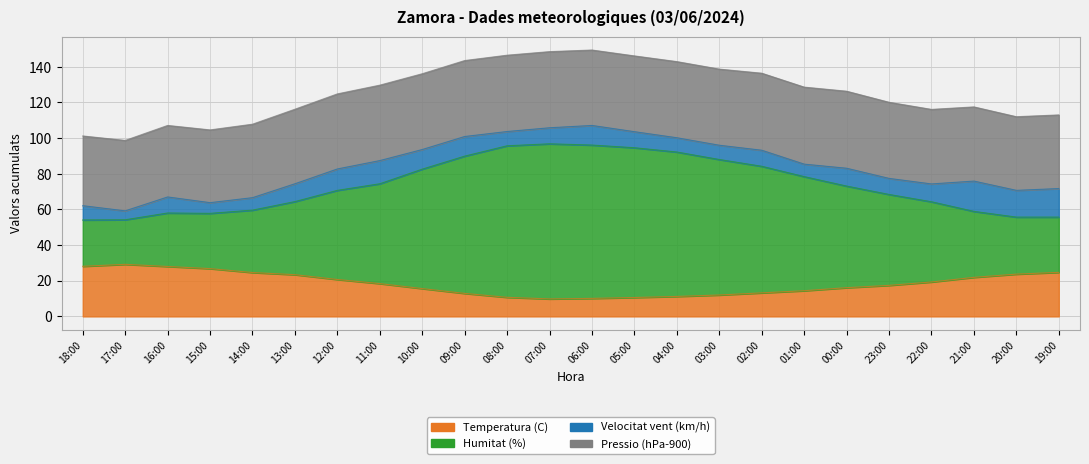

True or false: Humitat (%) and Temperatura (C) cross at least once.

False